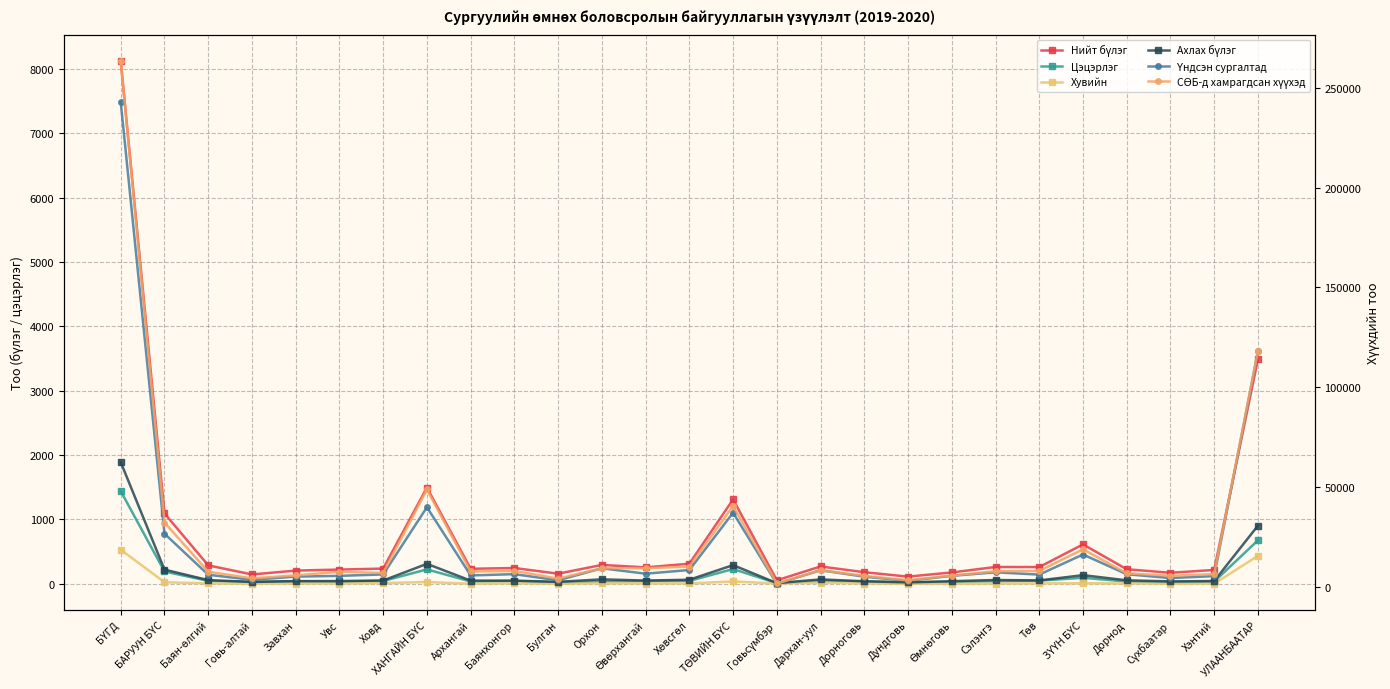

What is the difference between the second highest and second lowest values in the Нийт бүлэг series?

3378